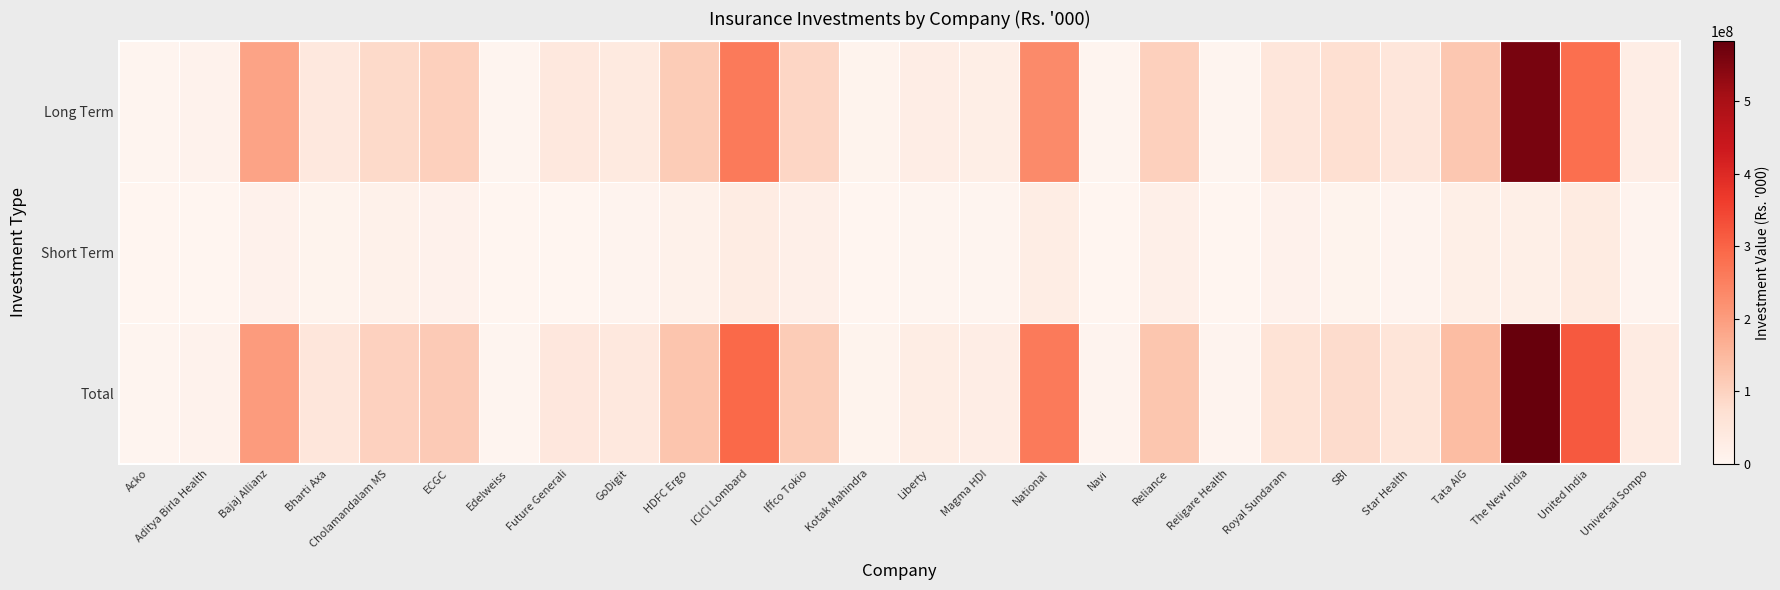

Which series changed the most between Reliance and Tata AIG?

Total